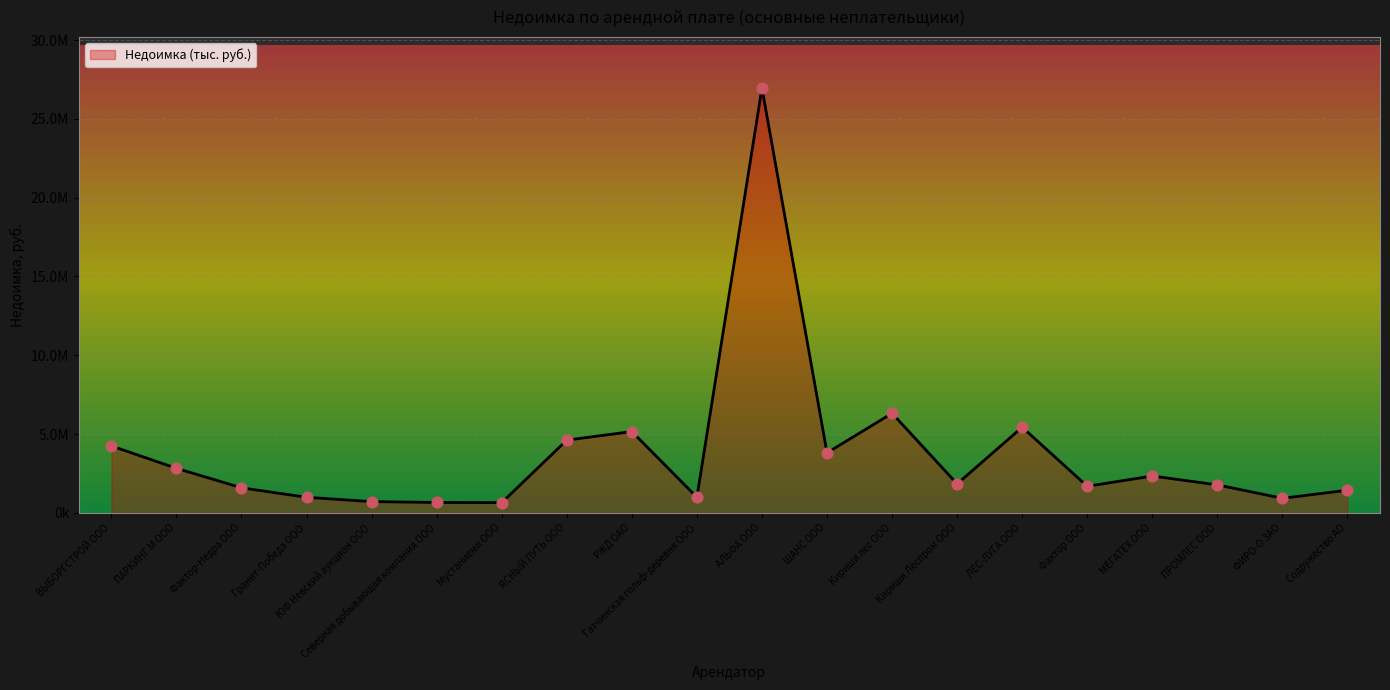

What is the change in value from ВЫБОРГСТРОЙ ООО to ЛЕС-ЛУГА ООО?

+1189038.0